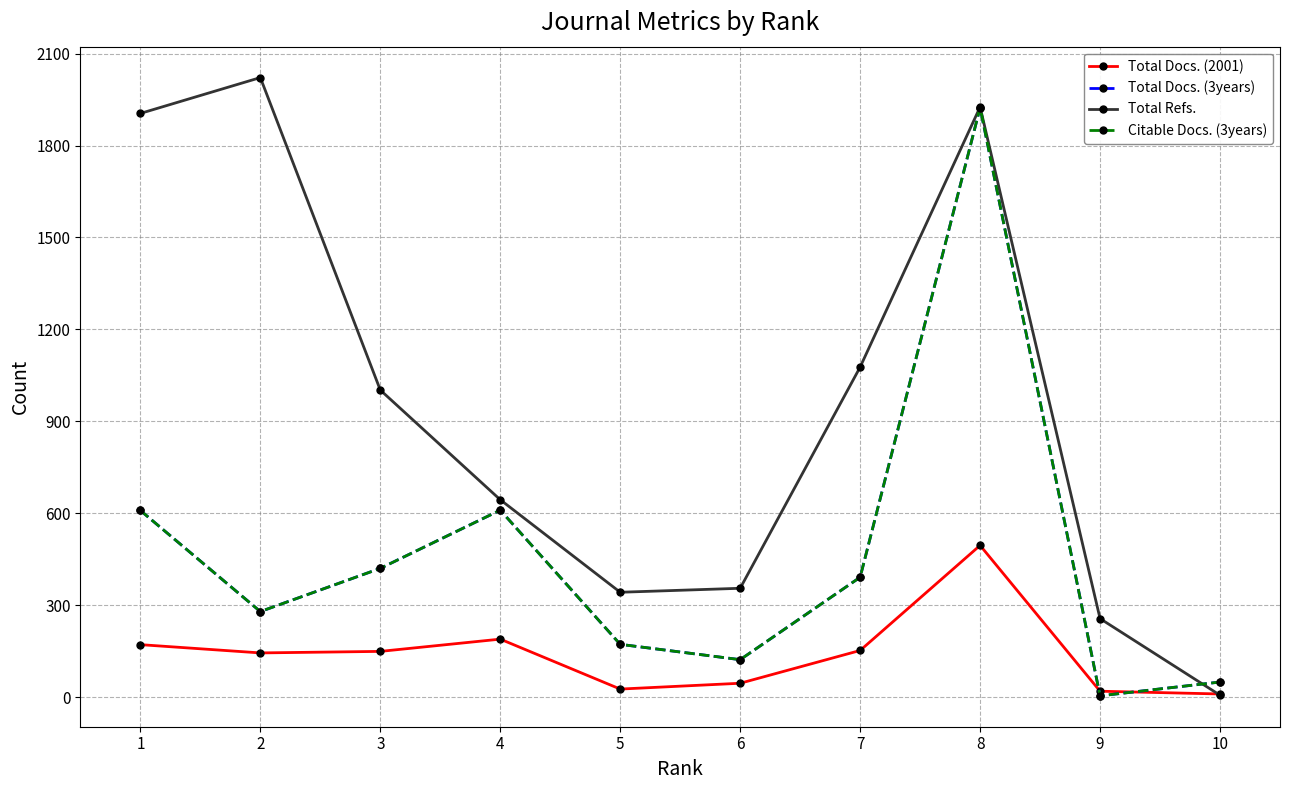

Does the chart have visible grid lines?

Yes